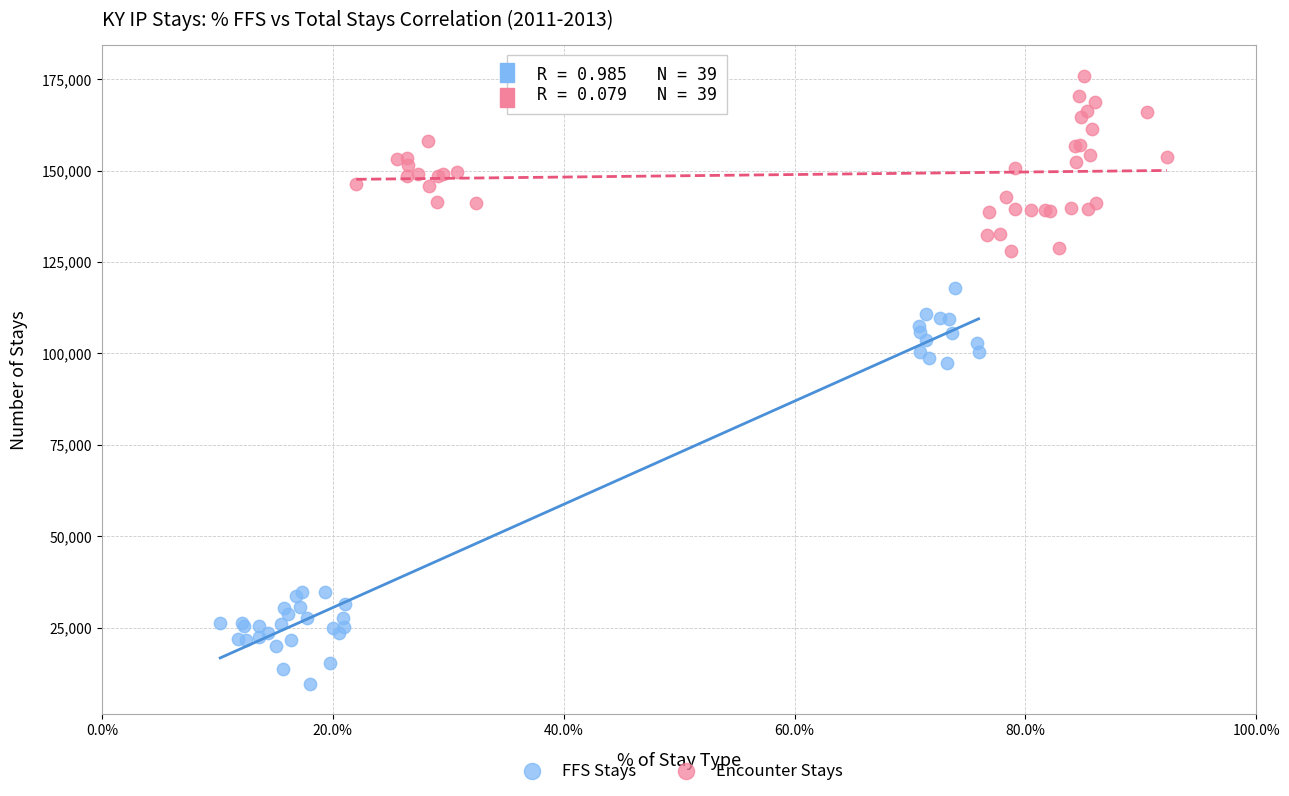

Which series has the largest Y range (max minus min)?

FFS Stays